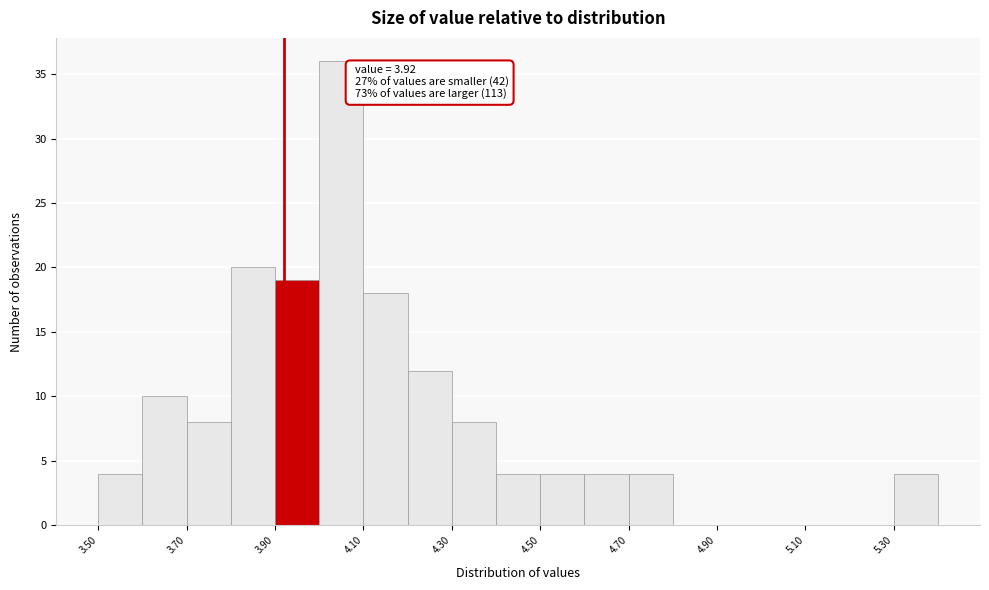

Over which range of the x-axis is the bar tallest?

4.0 to 4.1